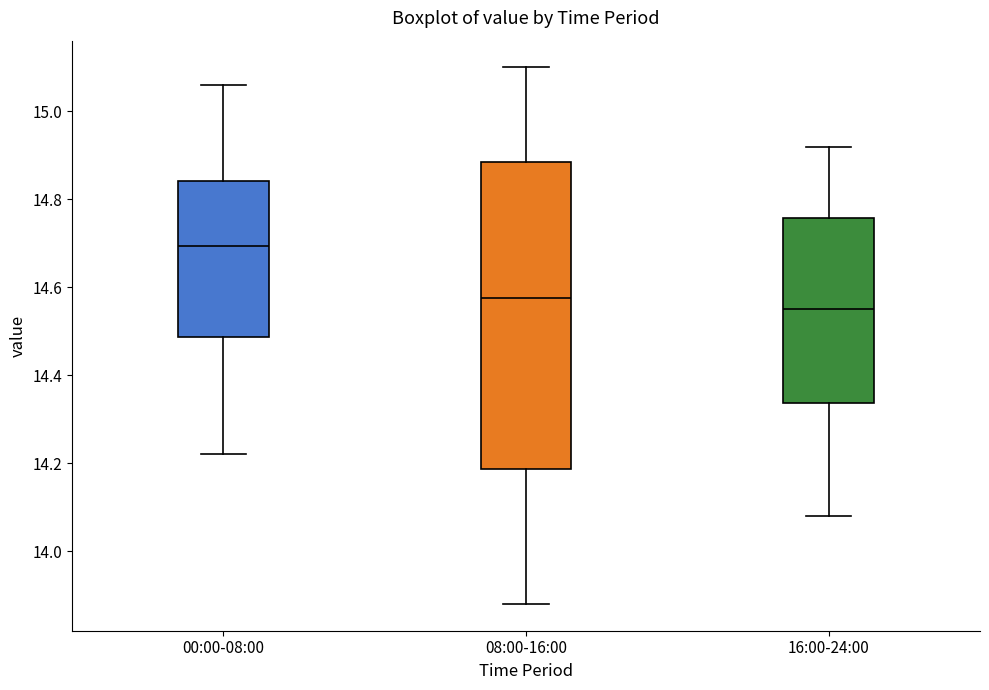

Which box's median line is the lowest?

16:00-24:00